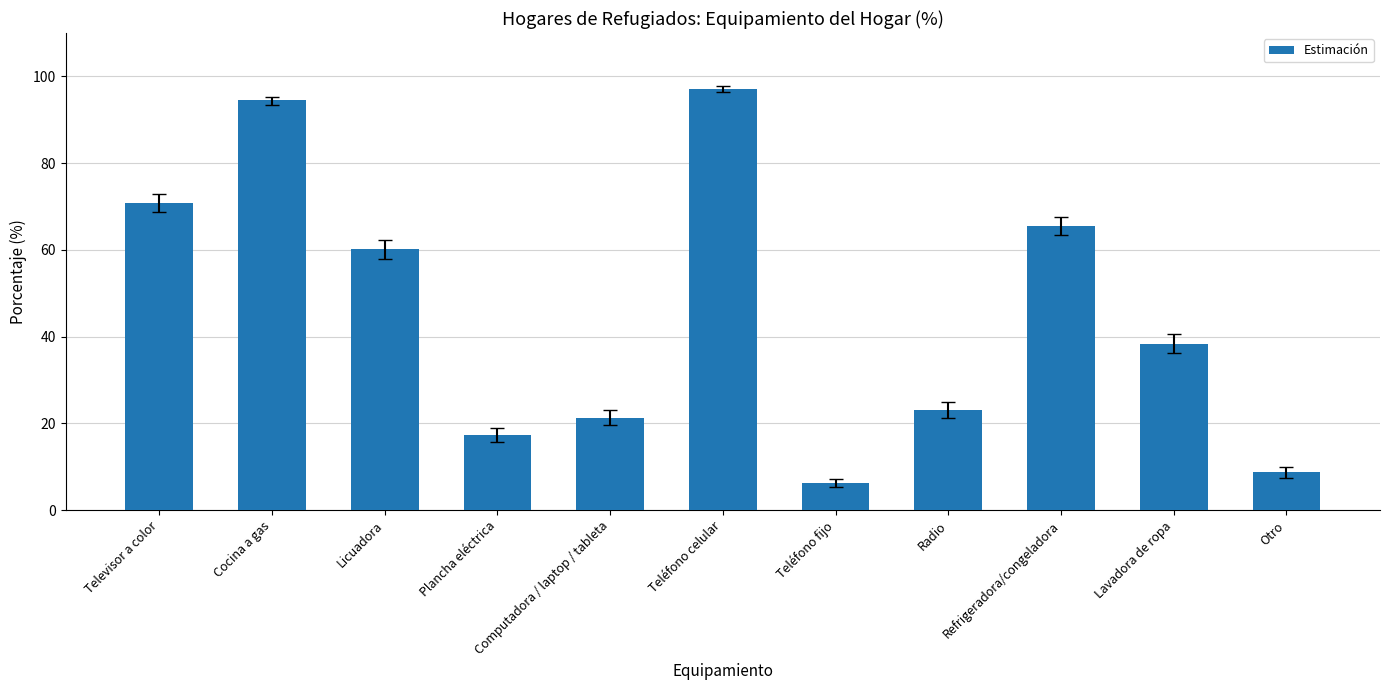

Reading right to left, what are all the values shown in this chart?

Otro=8.9	Lavadora de ropa=38.4	Refrigeradora/congeladora=65.5	Radio=23.1	Teléfono fijo=6.2	Teléfono celular=97.2	Computadora / laptop / tableta=21.3	Plancha eléctrica=17.3	Licuadora=60.1	Cocina a gas=94.5	Televisor a color=70.8